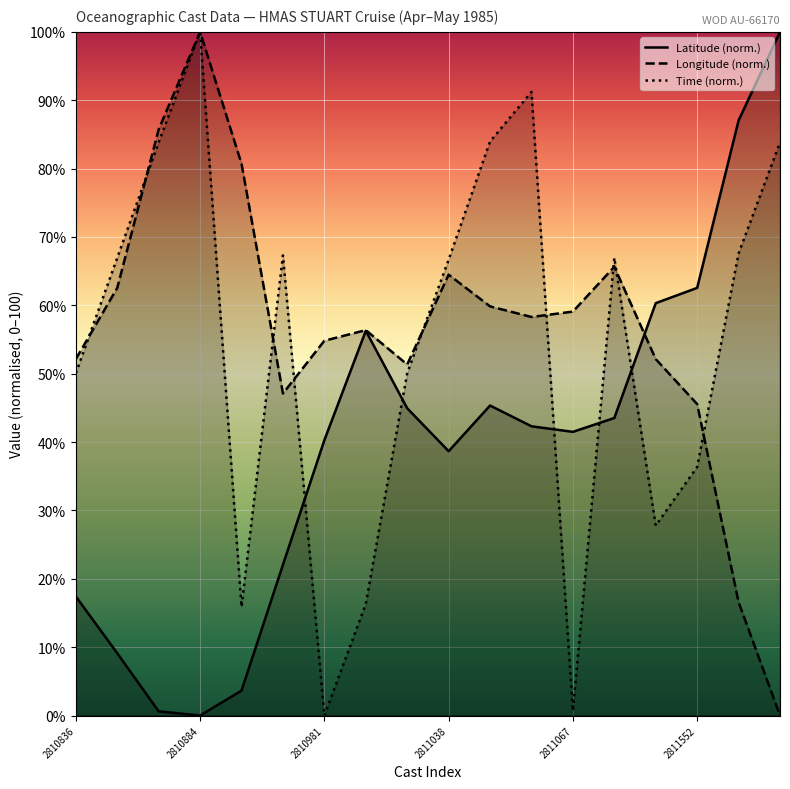

How many intersections are there between Time (norm.) and Latitude (norm.)?

5